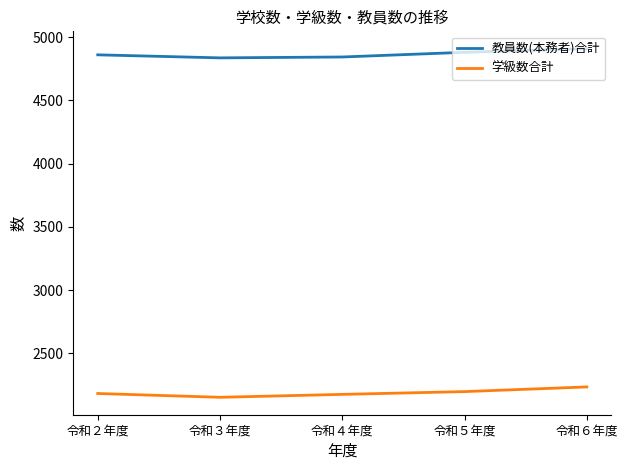

What is the difference between the maximum and second lowest values in the 教員数(本務者)合計 series?

65